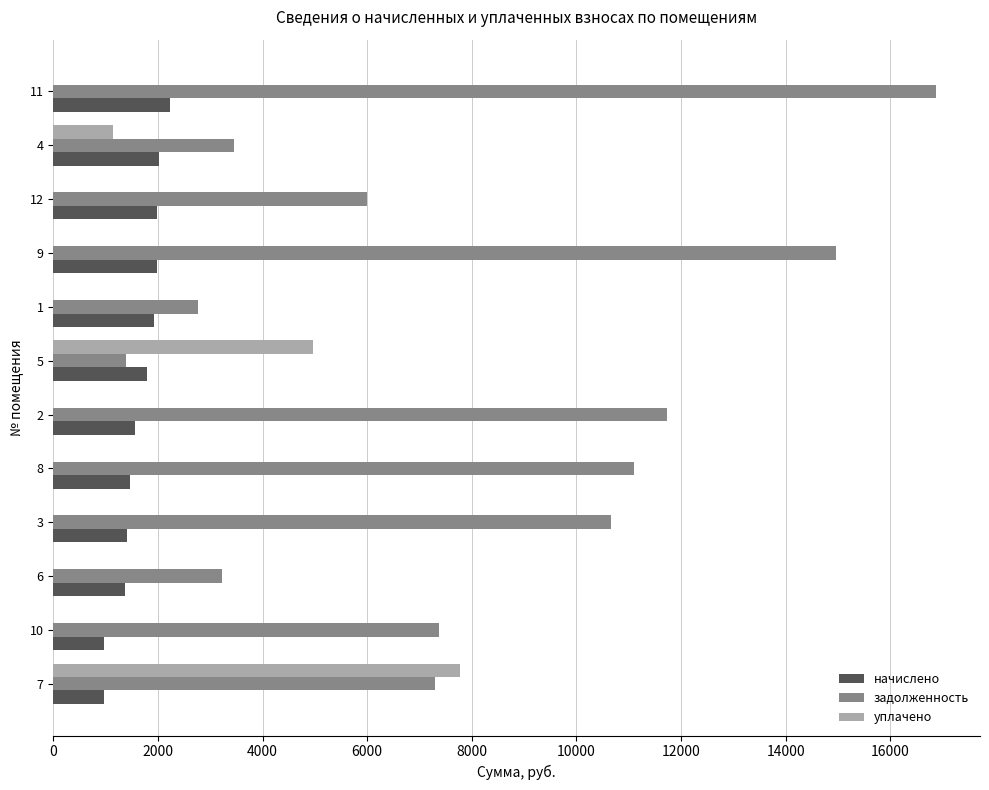

The value of начислено at 10 is 976.4. True or false?

True